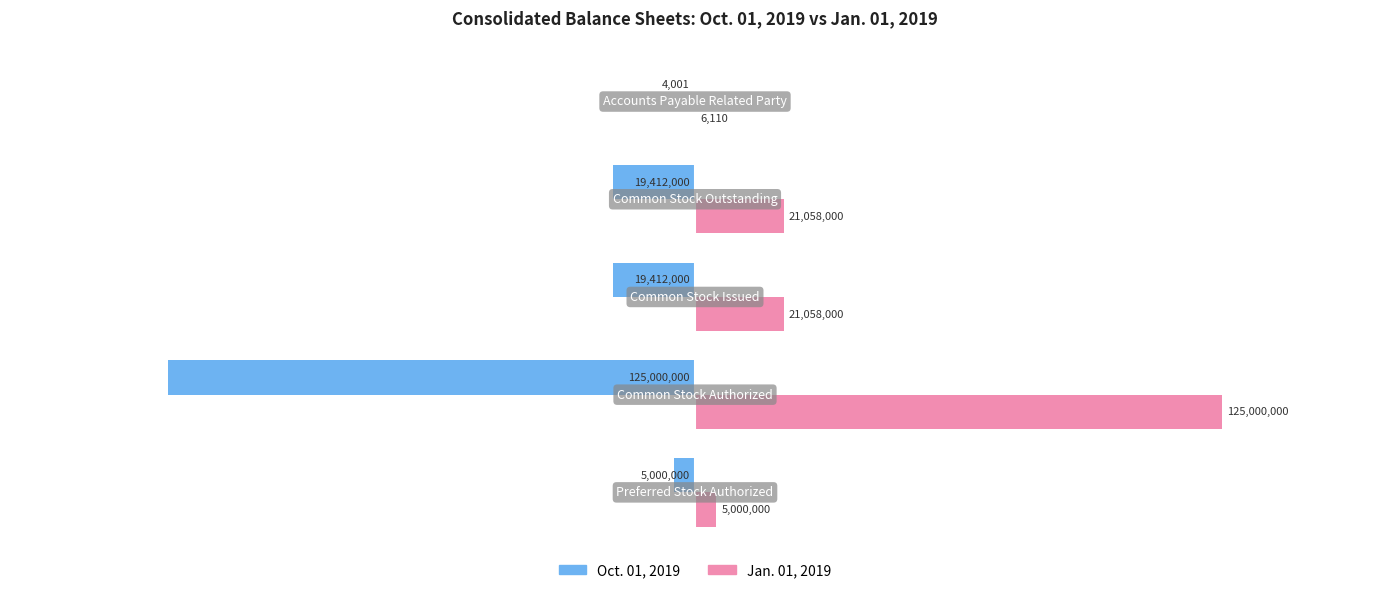

Reading left to right, what are all the values shown in this chart?

Oct. 01, 2019: −2.0=-5000000	−1.5=-125000000	−1.0=-19412000	−0.5=-19412000	0.0=-4001
Jan. 01, 2019: −2.0=5000000	−1.5=125000000	−1.0=21058000	−0.5=21058000	0.0=6110